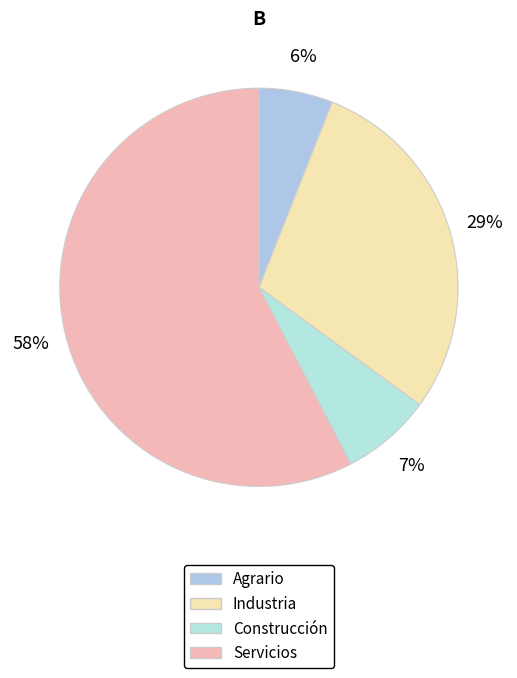

Rank the categories by value from highest to lowest.

Servicios, Industria, Construcción, Agrario